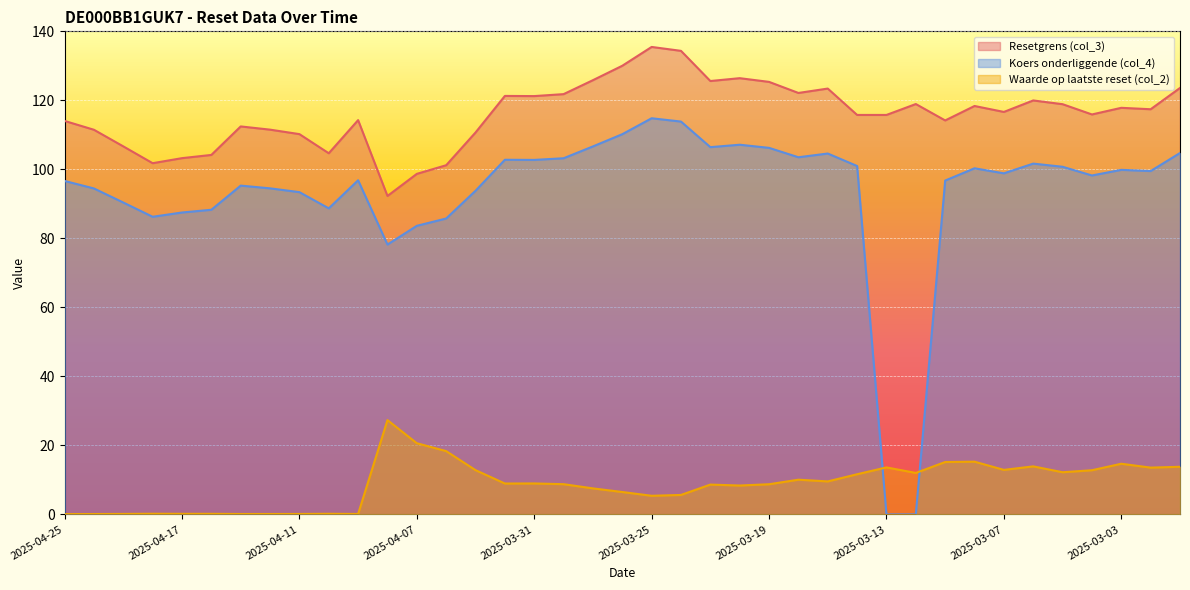

Is it true that Waarde op laatste reset (col_2) equals 14.5 at 2025-03-17?

False